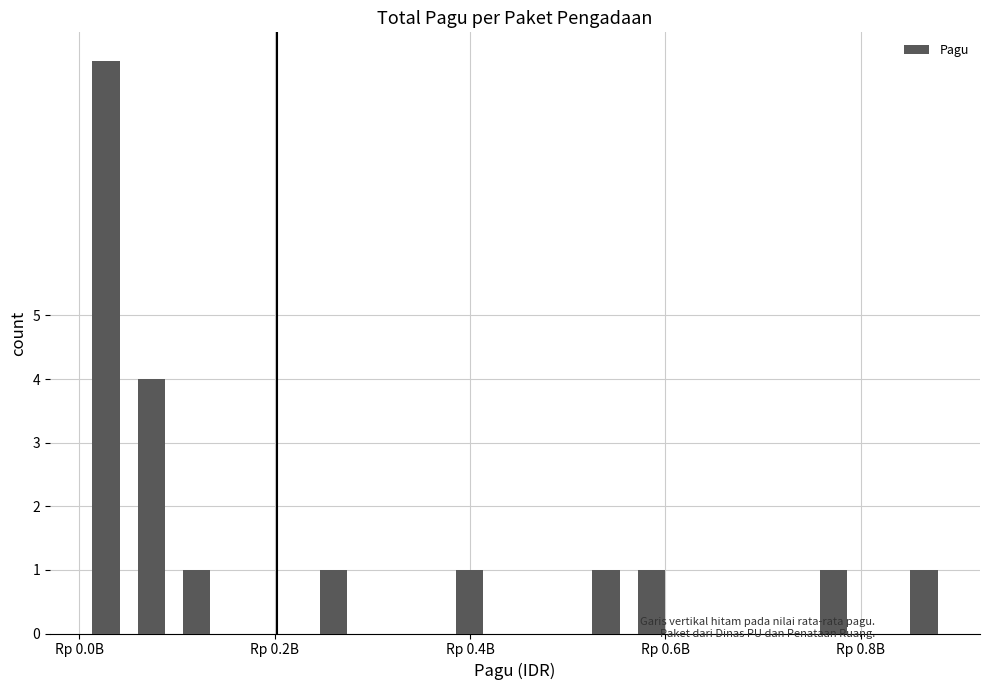

What is the sum of all values?

20